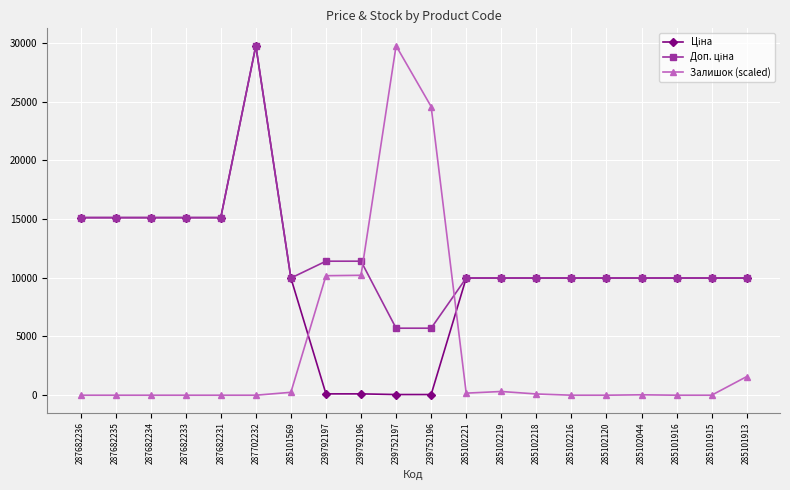

What is the value of the Залишок (scaled) point at the 11th from the left?

24572.3